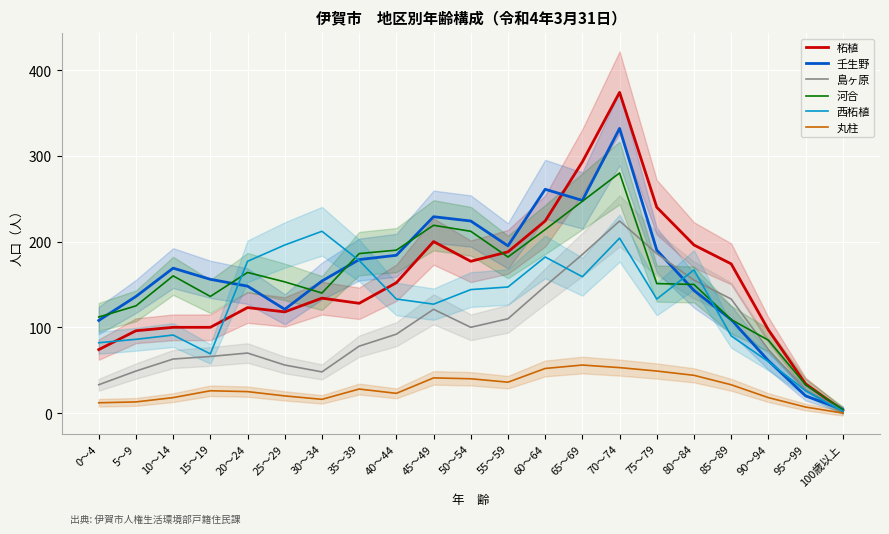

What is the value of the 壬生野 point at the 2nd from the left?

136